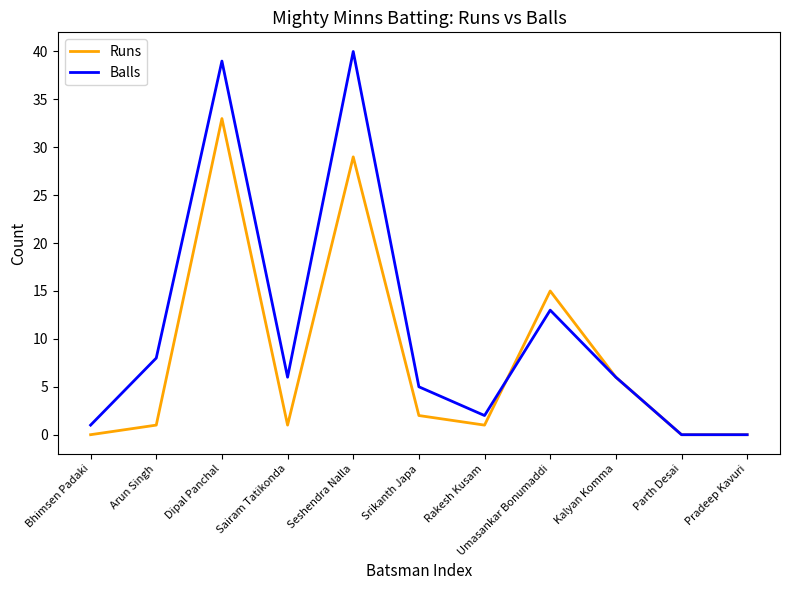

What position from the right is Parth Desai?

2